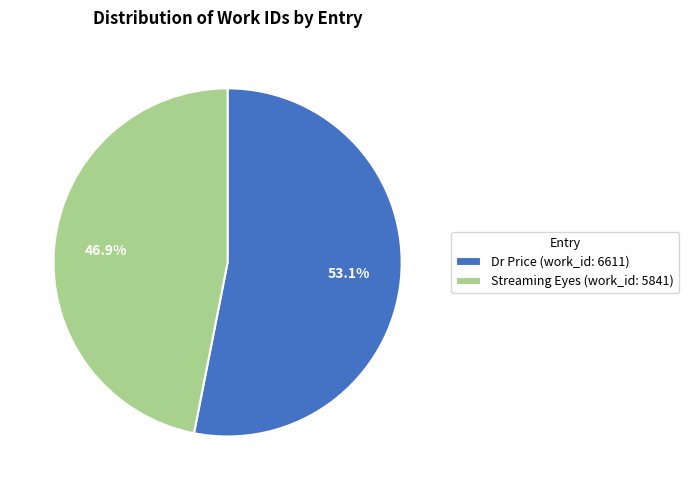

What is the ratio of the value at Streaming Eyes (work_id: 5841) to the value at Dr Price (work_id: 6611)?

0.9